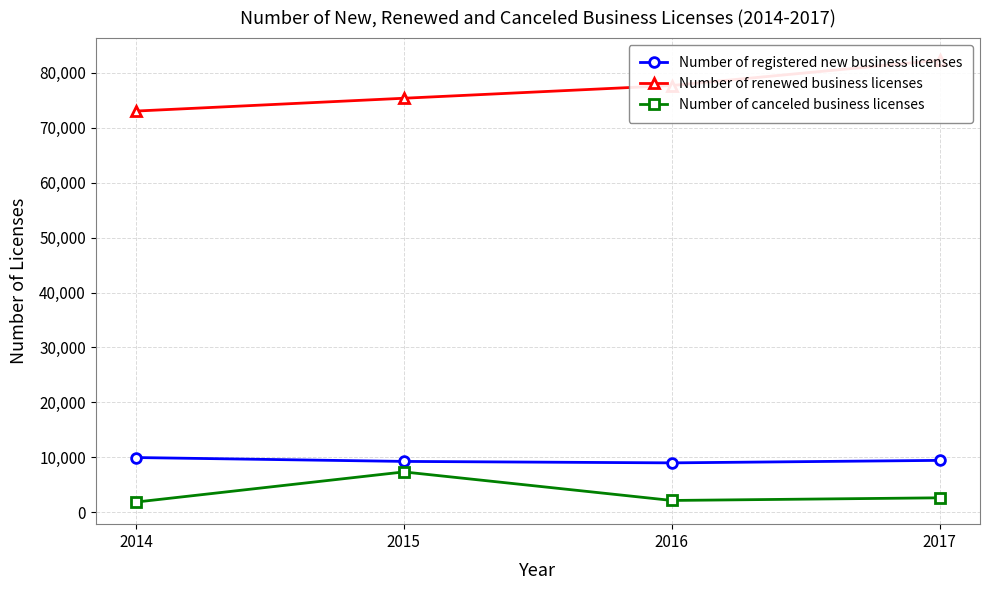

What is the value of the Number of renewed business licenses point at the 4th from the left?

82325